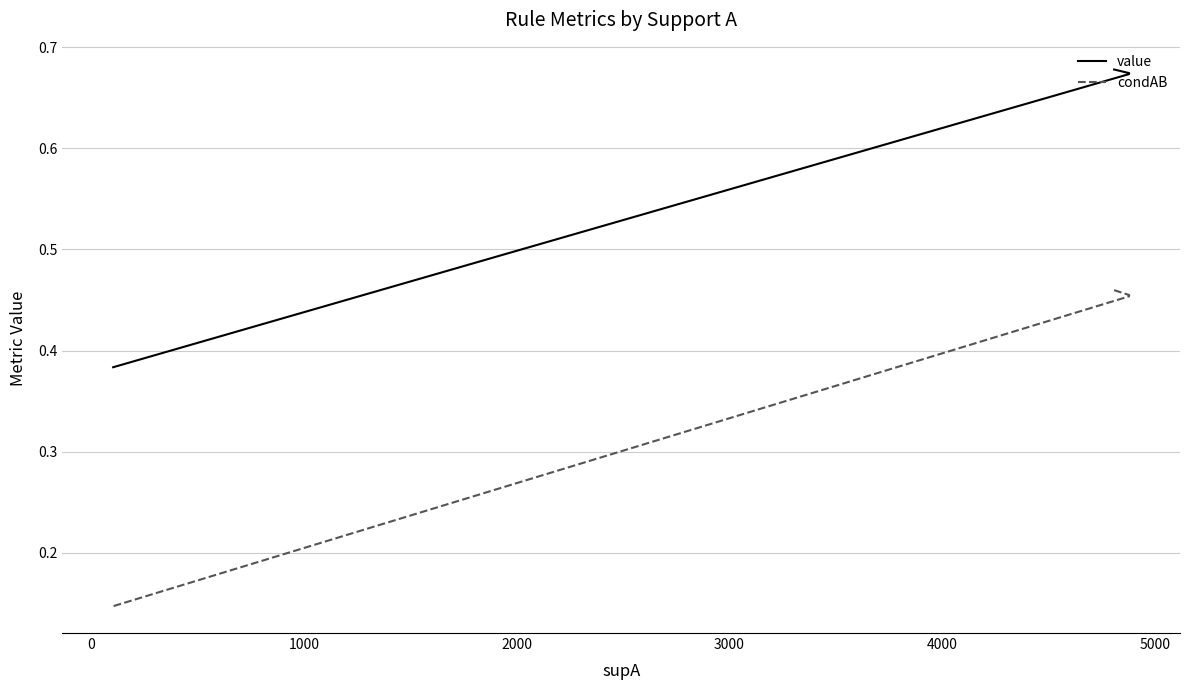

Rank the series by their maximum value, from highest to lowest.

value, condAB